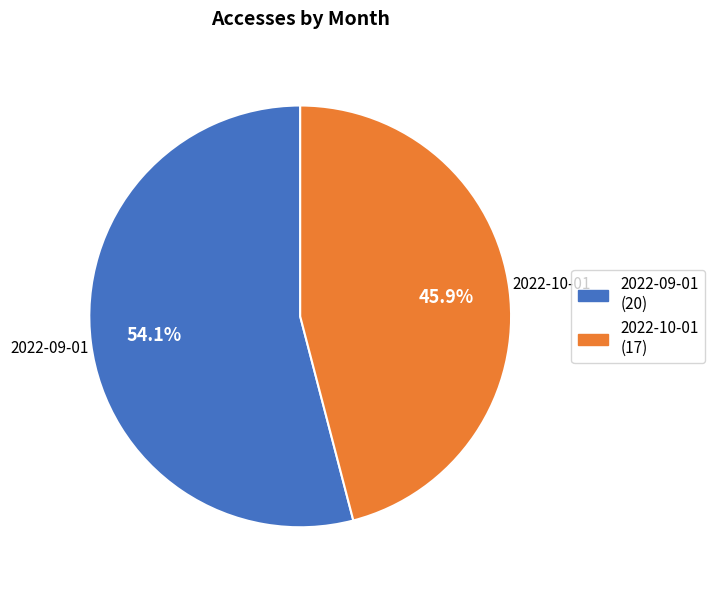

Between 2022-09-01 and 2022-10-01, which is larger?

2022-09-01